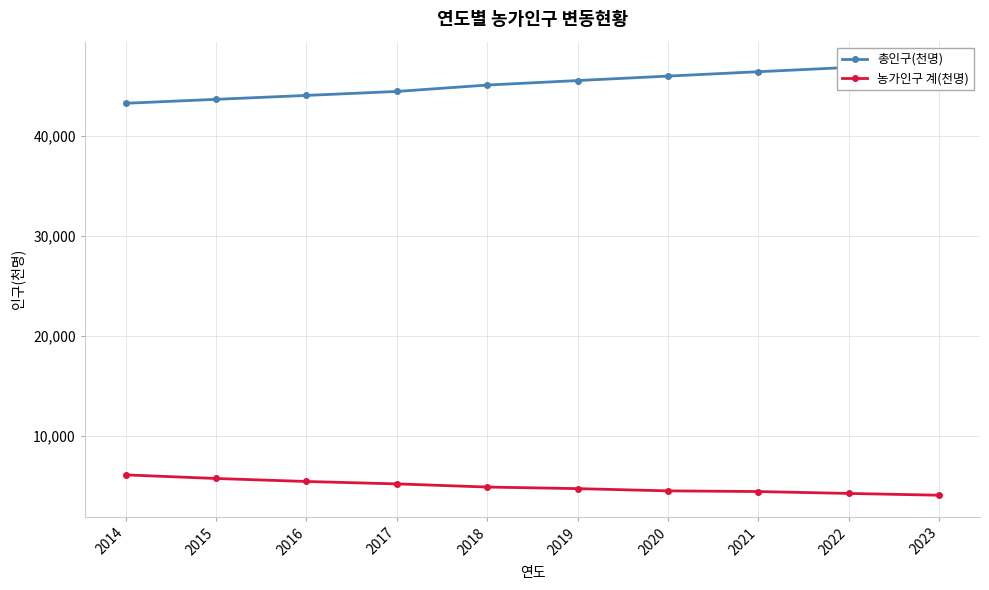

Reading left to right, transcribe all the data shown in this chart.

총인구(천명): 43268	43663	44056	44453	45093	45545	45991	46430	46858	47275
농가인구 계(천명): 6068	5707	5407	5167	4851	4692	4468	4400	4210	4032